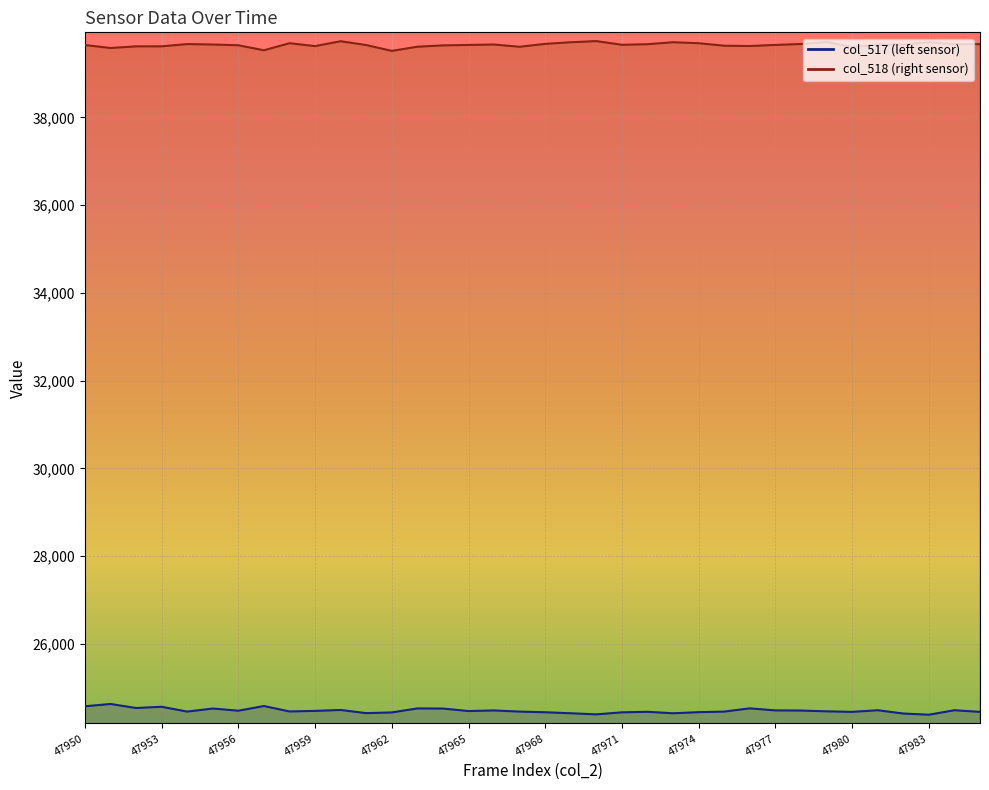

True or false: col_518 has more than 2 interior local peaks.

True